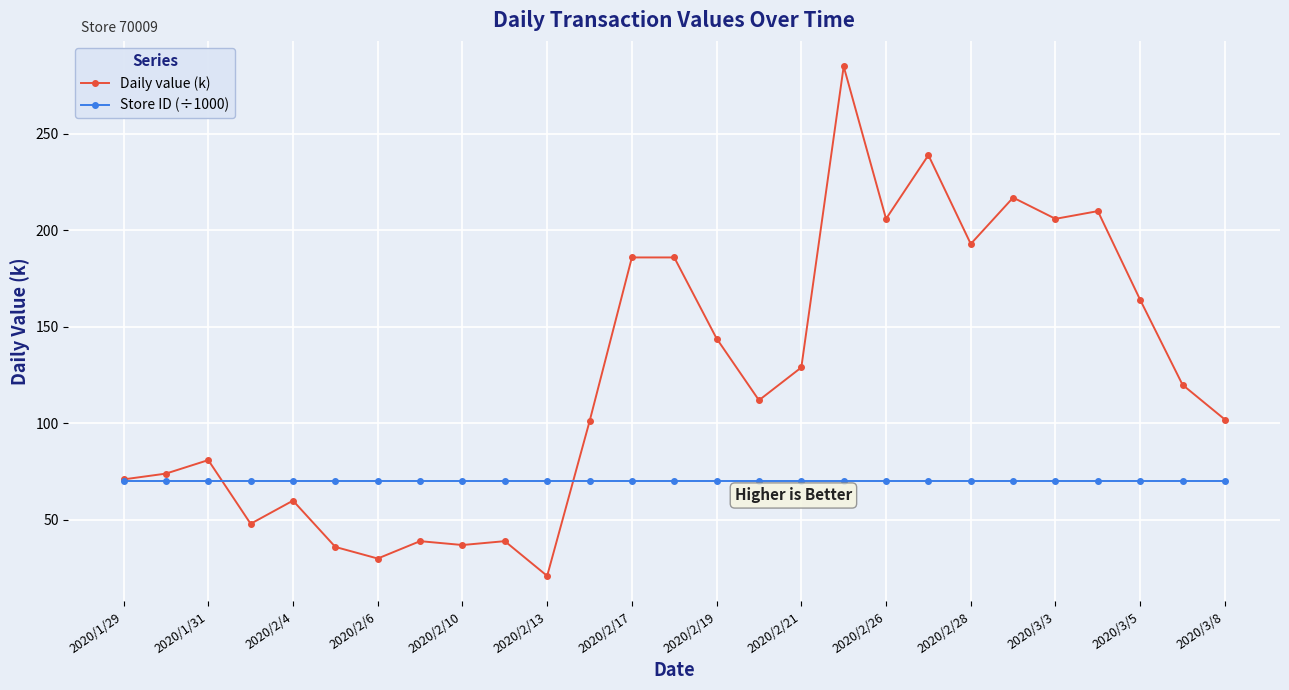

What are all the series names shown in the legend?

Daily value (k), Store ID (÷1000)